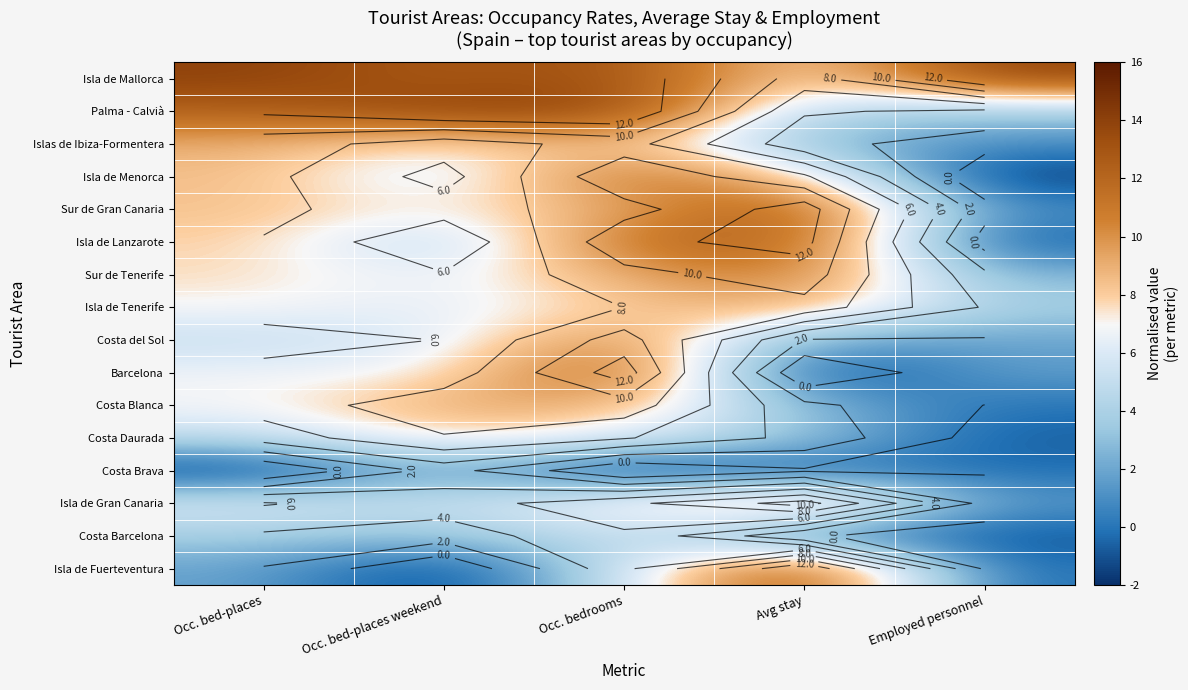

At which category is the sum across all series the highest?

Occ. bedrooms